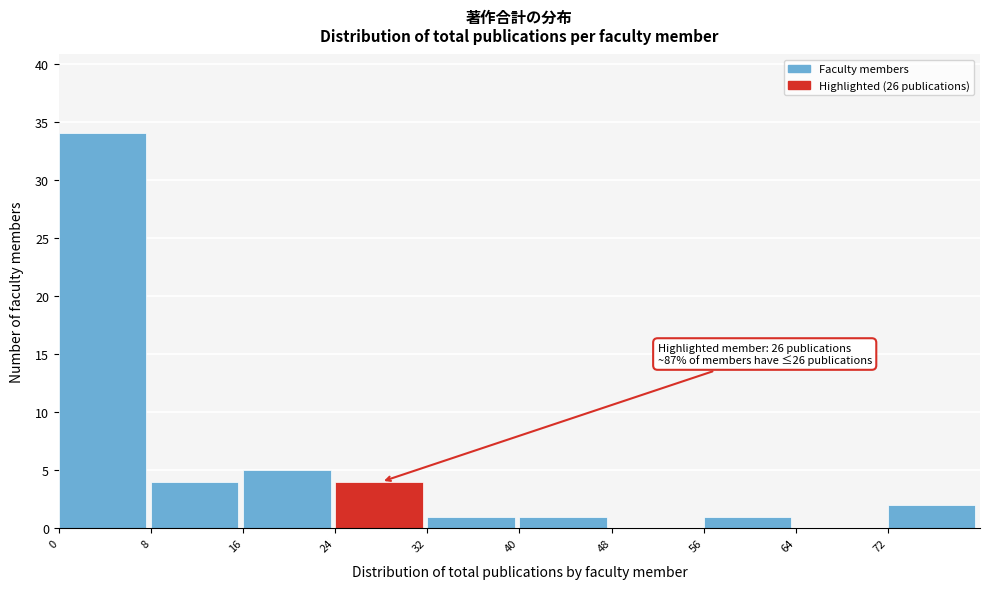

Over which range of the x-axis is the bar tallest?

0 to 8